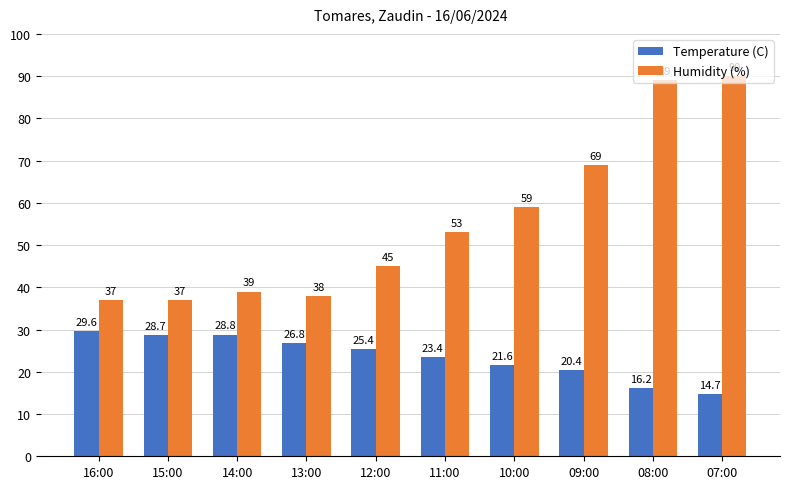

What is the maximum value for Humidity (%)?

90.0